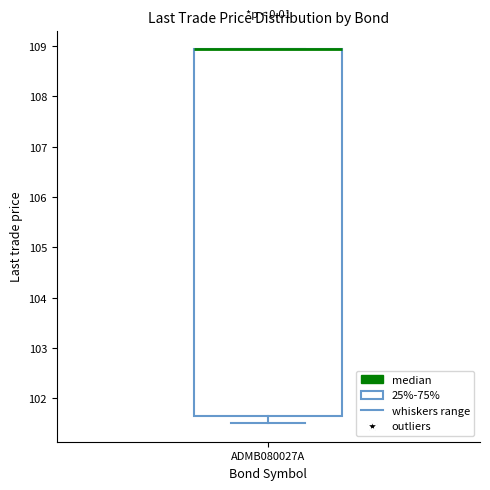

Transcribe this box plot: give where the median line is, the range the box spans, and where the two whiskers end, as read against the y-axis. The values are not printed on the chart, so give them approximately, as read against the axis.

median 108.9 (drawn on the box's upper edge), box 101.6 to 108.9, whiskers 101.5 to 108.9